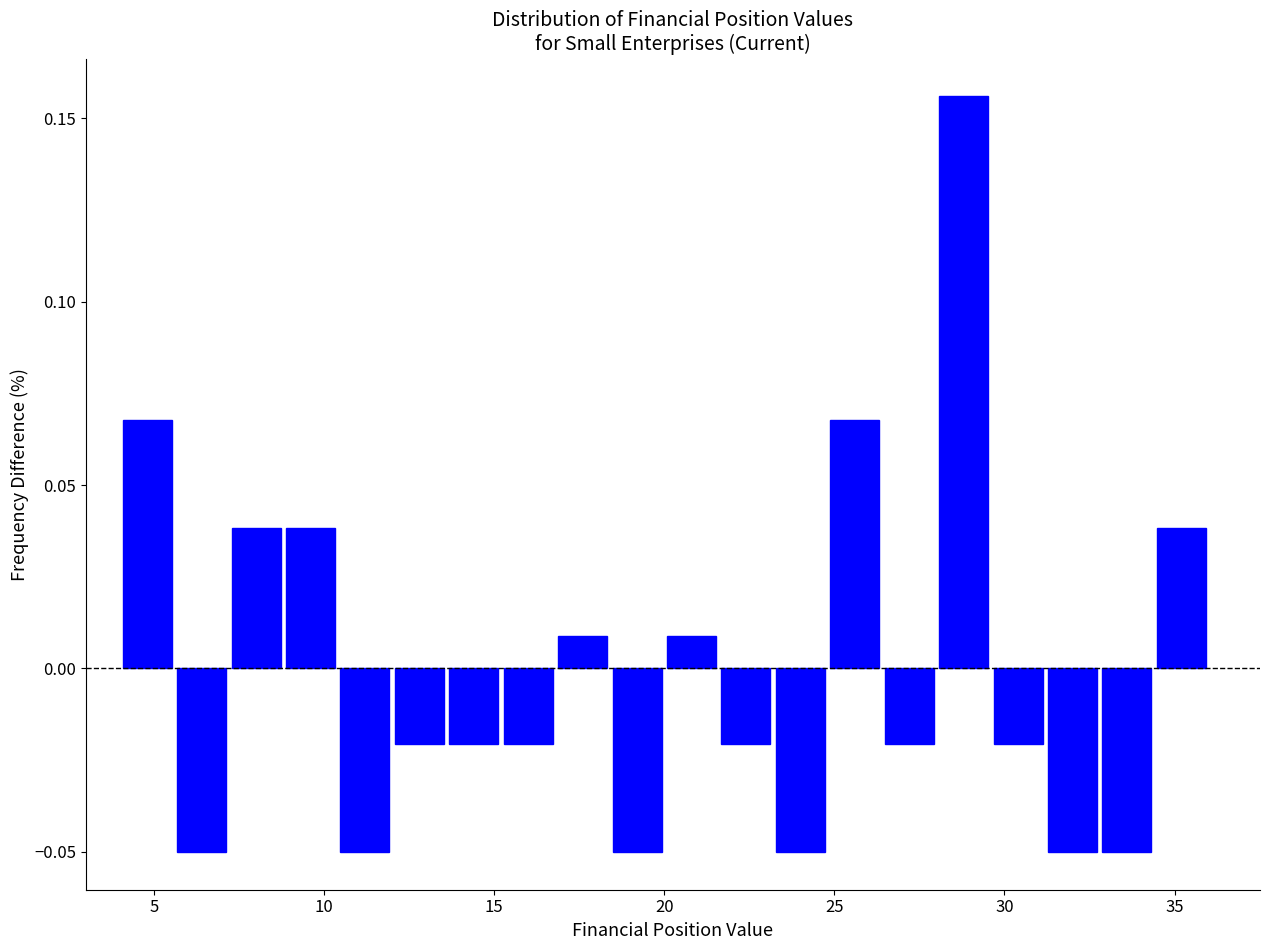

Read against the x-axis, roughly where is the centre of the tallest bar?

29.0